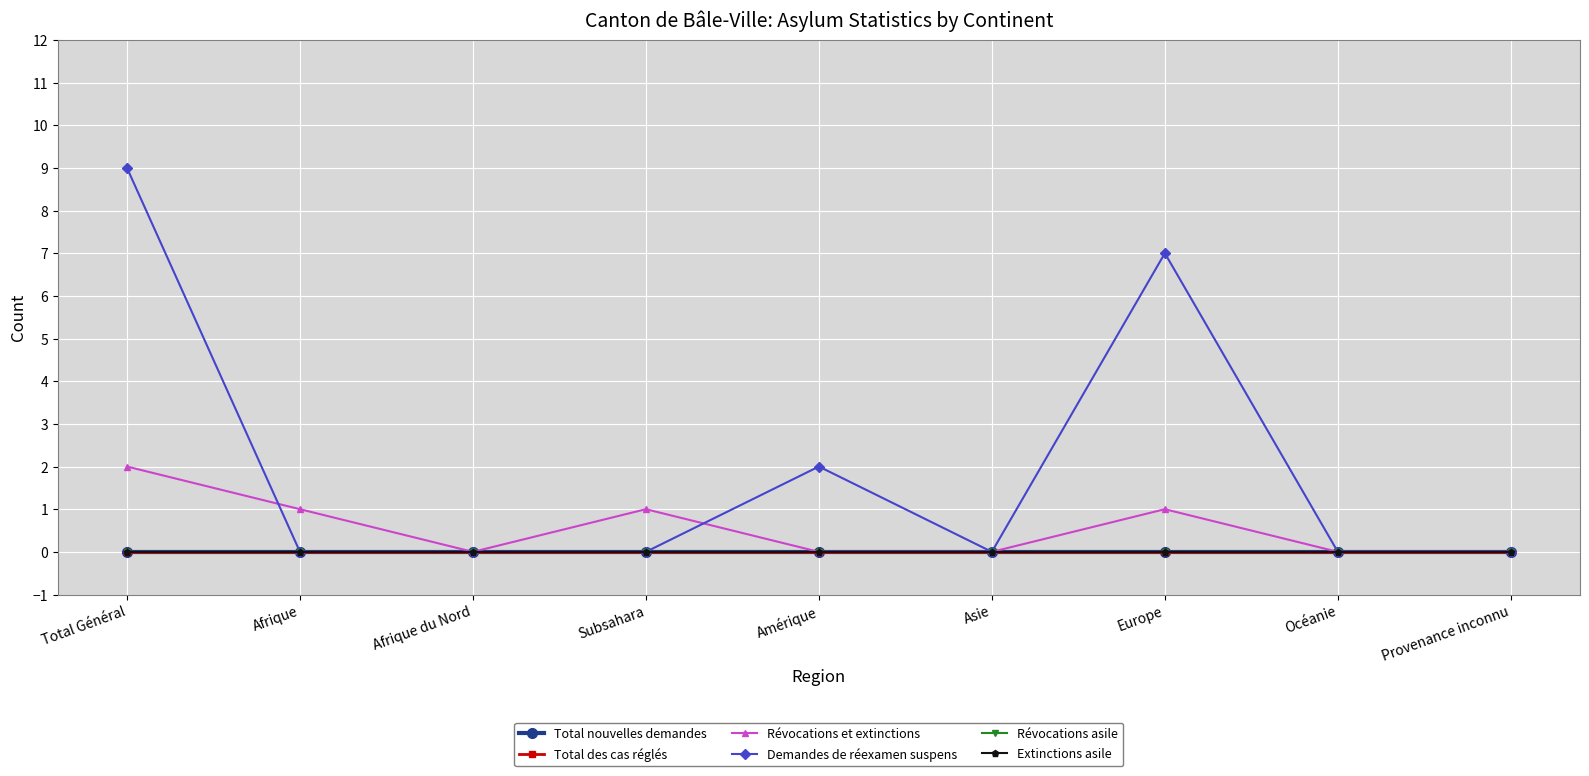

Reading right to left, what are all the values shown in this chart?

Total nouvelles demandes: Provenance inconnu=0	Océanie=0	Europe=0	Asie=0	Amérique=0	Subsahara=0	Afrique du Nord=0	Afrique=0	Total Général=0
Total des cas réglés: Provenance inconnu=0	Océanie=0	Europe=0	Asie=0	Amérique=0	Subsahara=0	Afrique du Nord=0	Afrique=0	Total Général=0
Révocations et extinctions: Provenance inconnu=0	Océanie=0	Europe=1	Asie=0	Amérique=0	Subsahara=1	Afrique du Nord=0	Afrique=1	Total Général=2
Demandes de réexamen suspens: Provenance inconnu=0	Océanie=0	Europe=7	Asie=0	Amérique=2	Subsahara=0	Afrique du Nord=0	Afrique=0	Total Général=9
Révocations asile: Provenance inconnu=0	Océanie=0	Europe=0	Asie=0	Amérique=0	Subsahara=0	Afrique du Nord=0	Afrique=0	Total Général=0
Extinctions asile: Provenance inconnu=0	Océanie=0	Europe=0	Asie=0	Amérique=0	Subsahara=0	Afrique du Nord=0	Afrique=0	Total Général=0